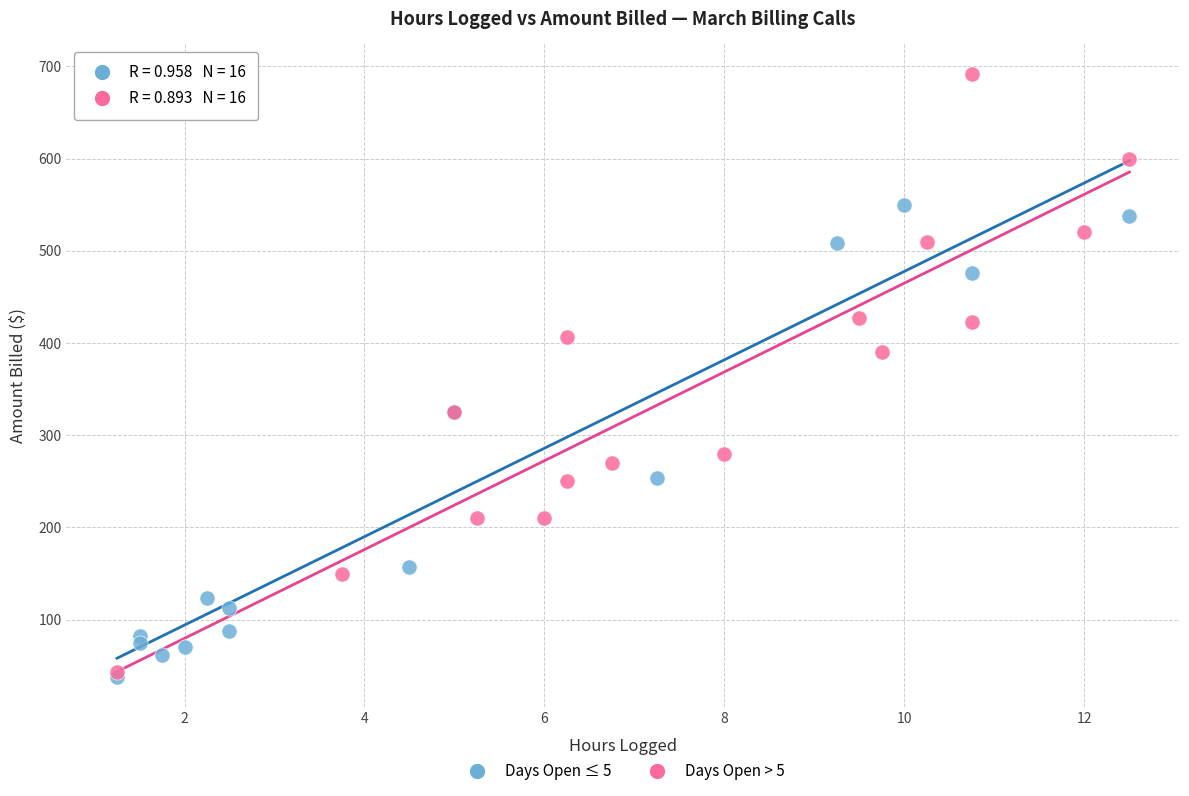

Which series reaches the maximum Y coordinate?

Days Open > 5